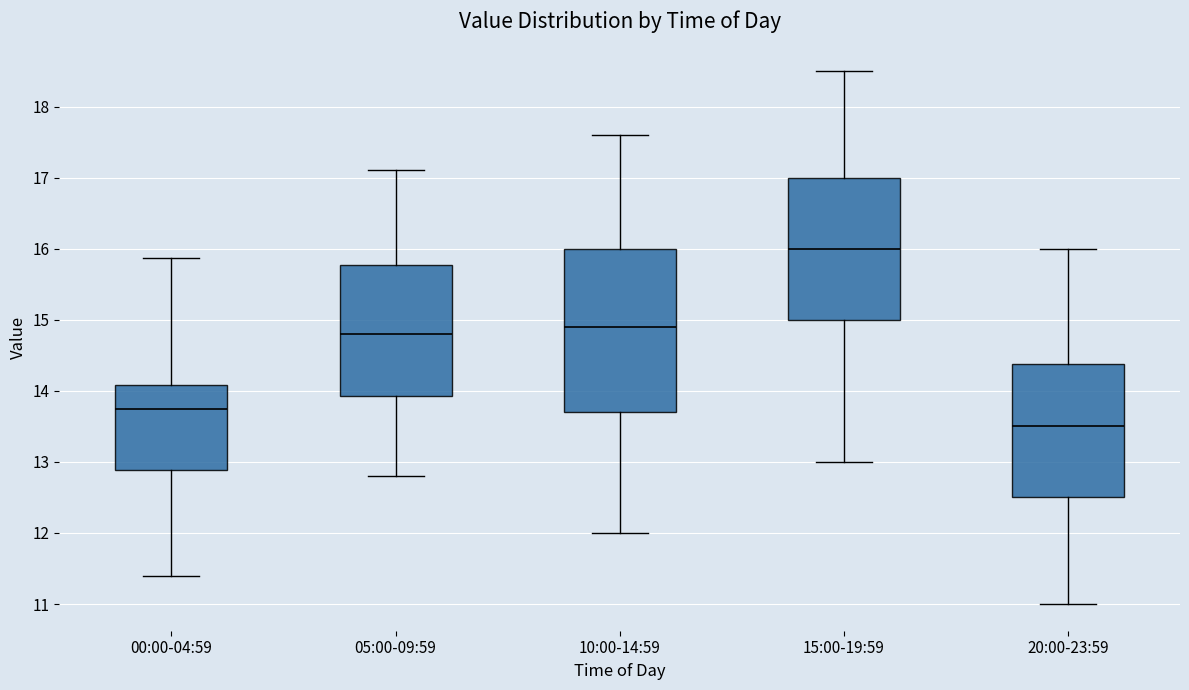

Which box is the tallest, from its lower edge to its upper edge?

10:00-14:59